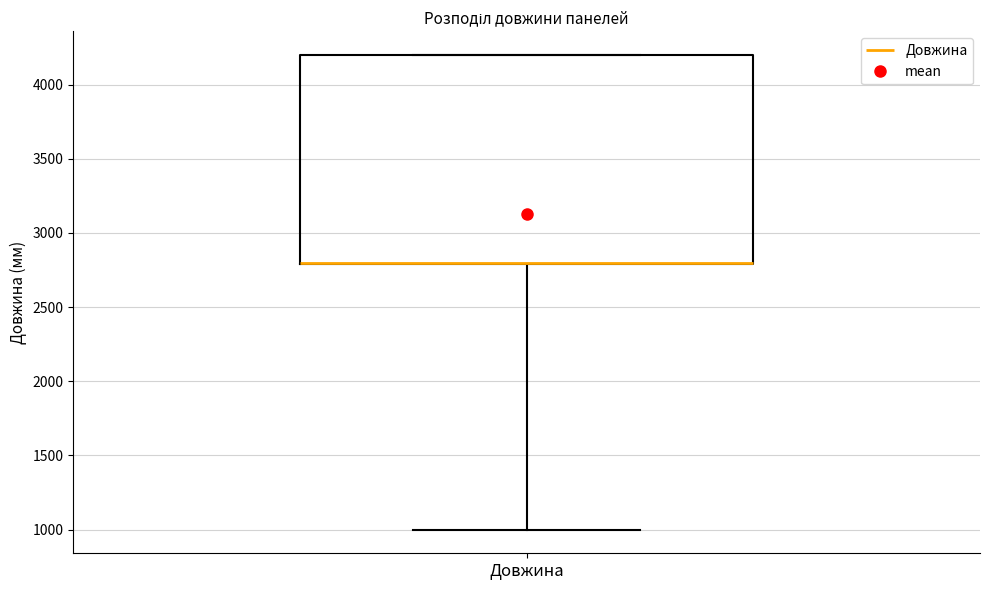

Read this box plot against the y-axis: the position of the median line, the range covered by the box, and the ends of both whiskers. The values are not printed on the chart, so give them approximately, as read against the axis.

median 2800 (drawn on the box's lower edge), box 2800 to 4200, whiskers 1000 to 4200